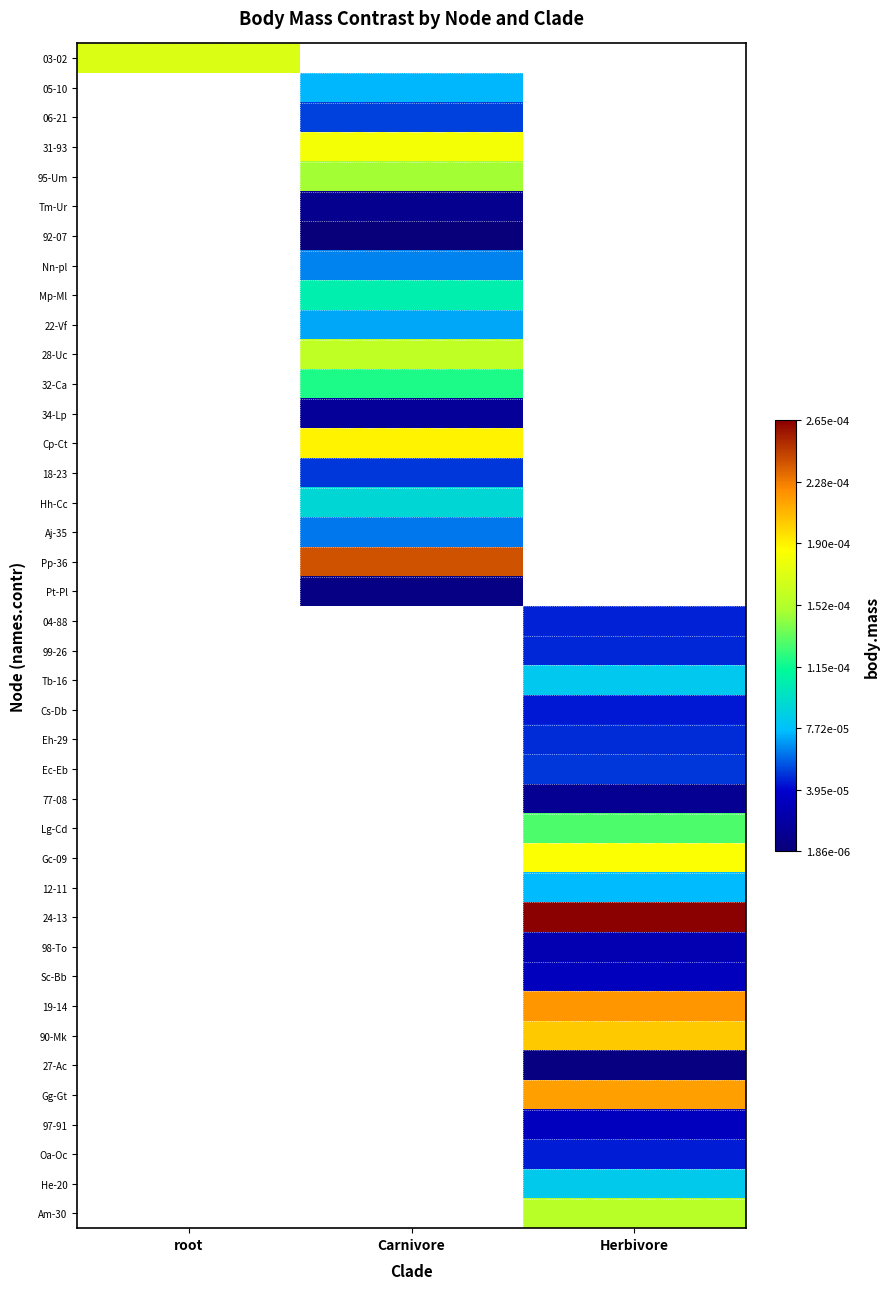

Where does the 31-93 series first go above 0?

Carnivore